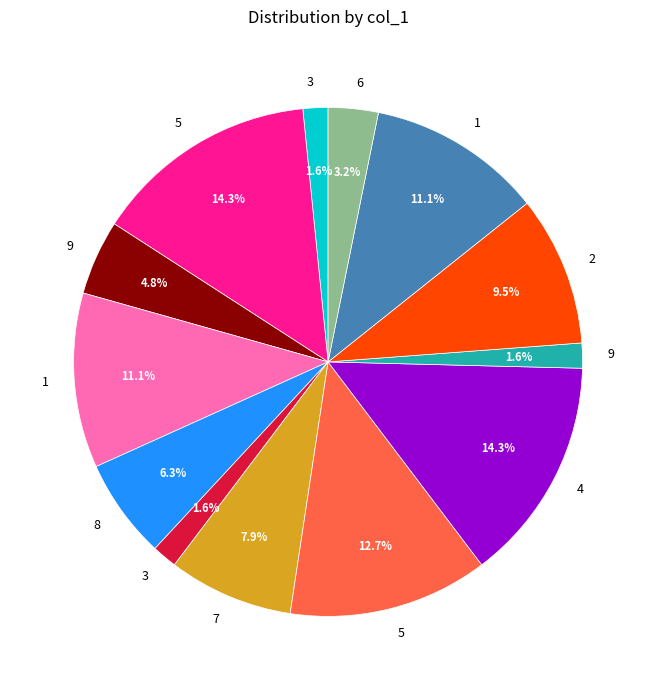

Is there any slice that represents more than half of the pie?

No